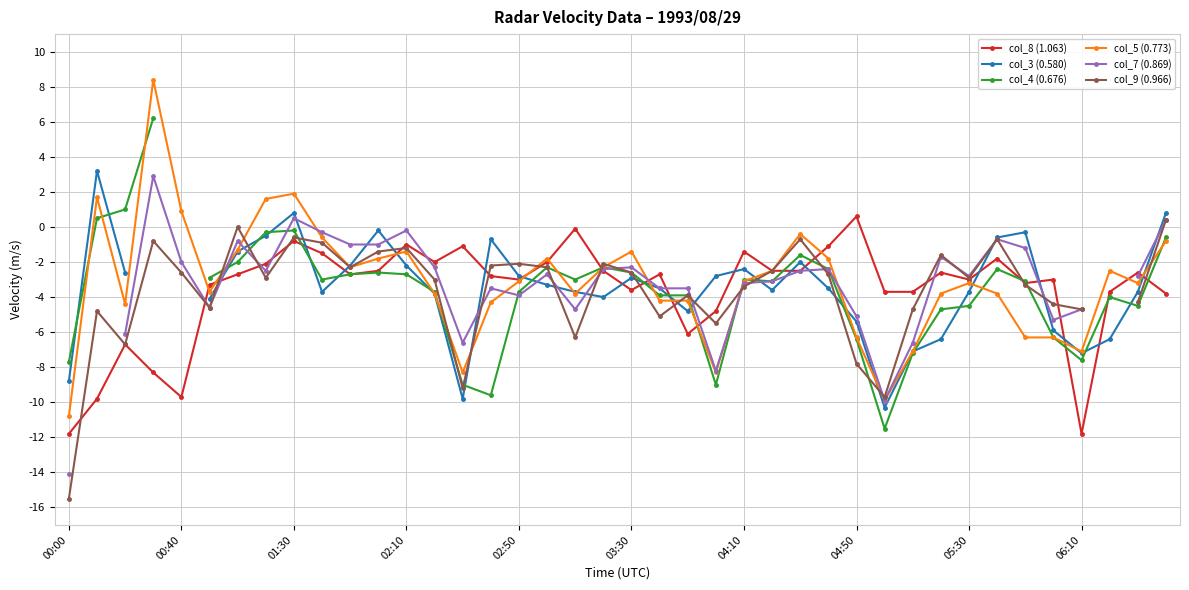

What is the maximum value for col_5 (0.773)?

8.4